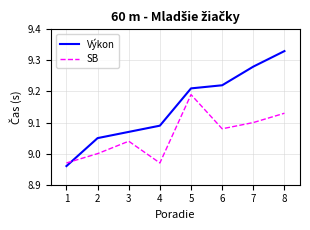

What is the difference between the Výkon values at 7 and 1?

0.3